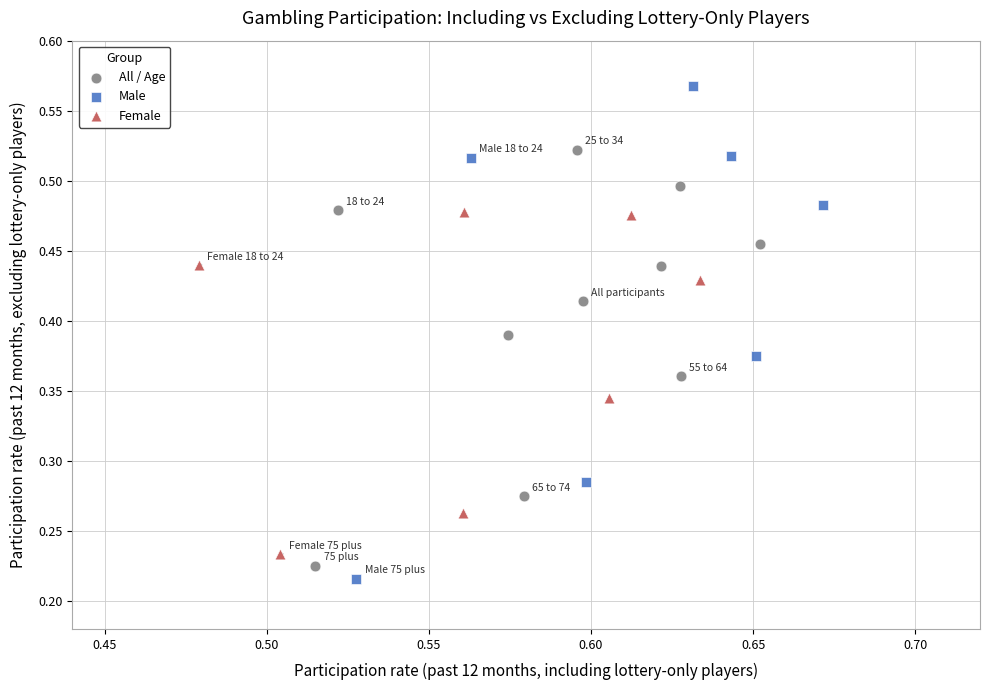

Which series contains the highest Y value?

Male